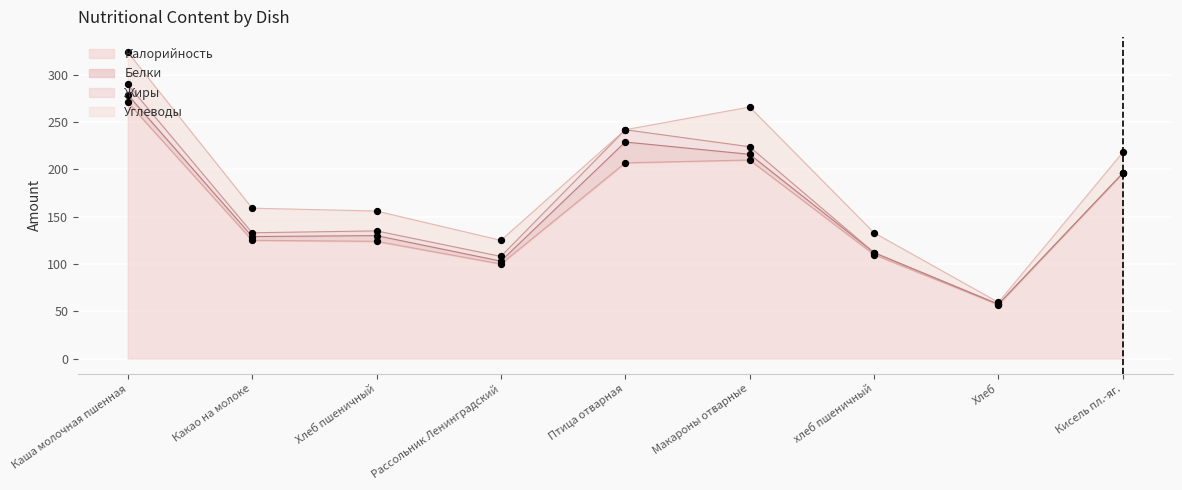

At which category is the sum across all series the highest?

Каша молочная пшенная